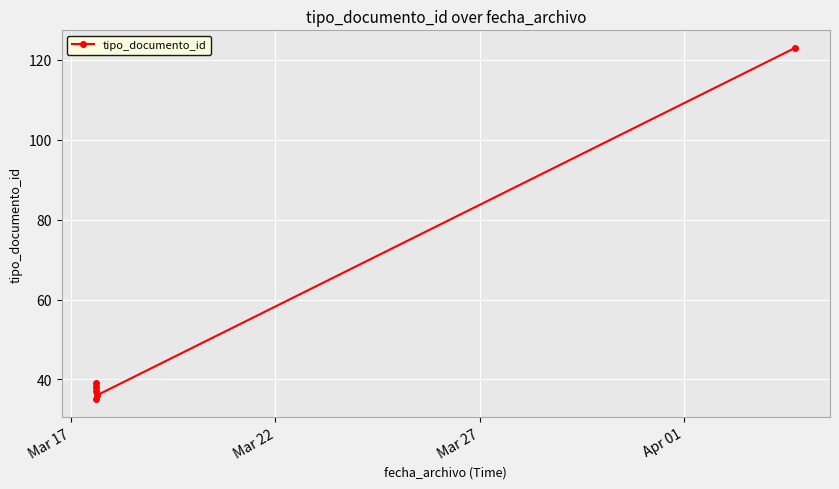

What value does the data have at Mar 17, to the nearest 10?

40